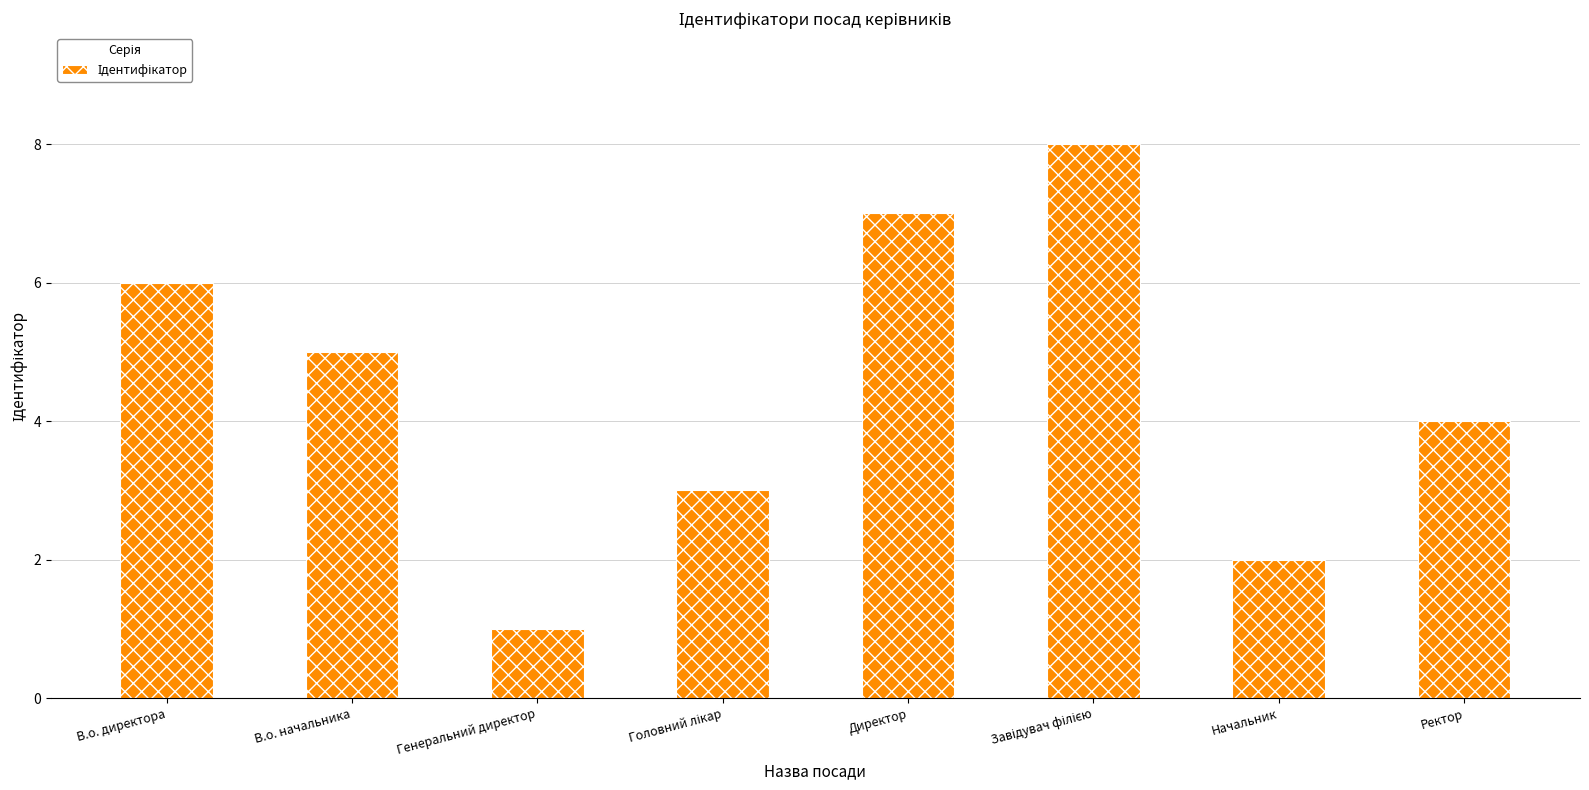

Are the bars grouped side by side (vs. stacked)?

No